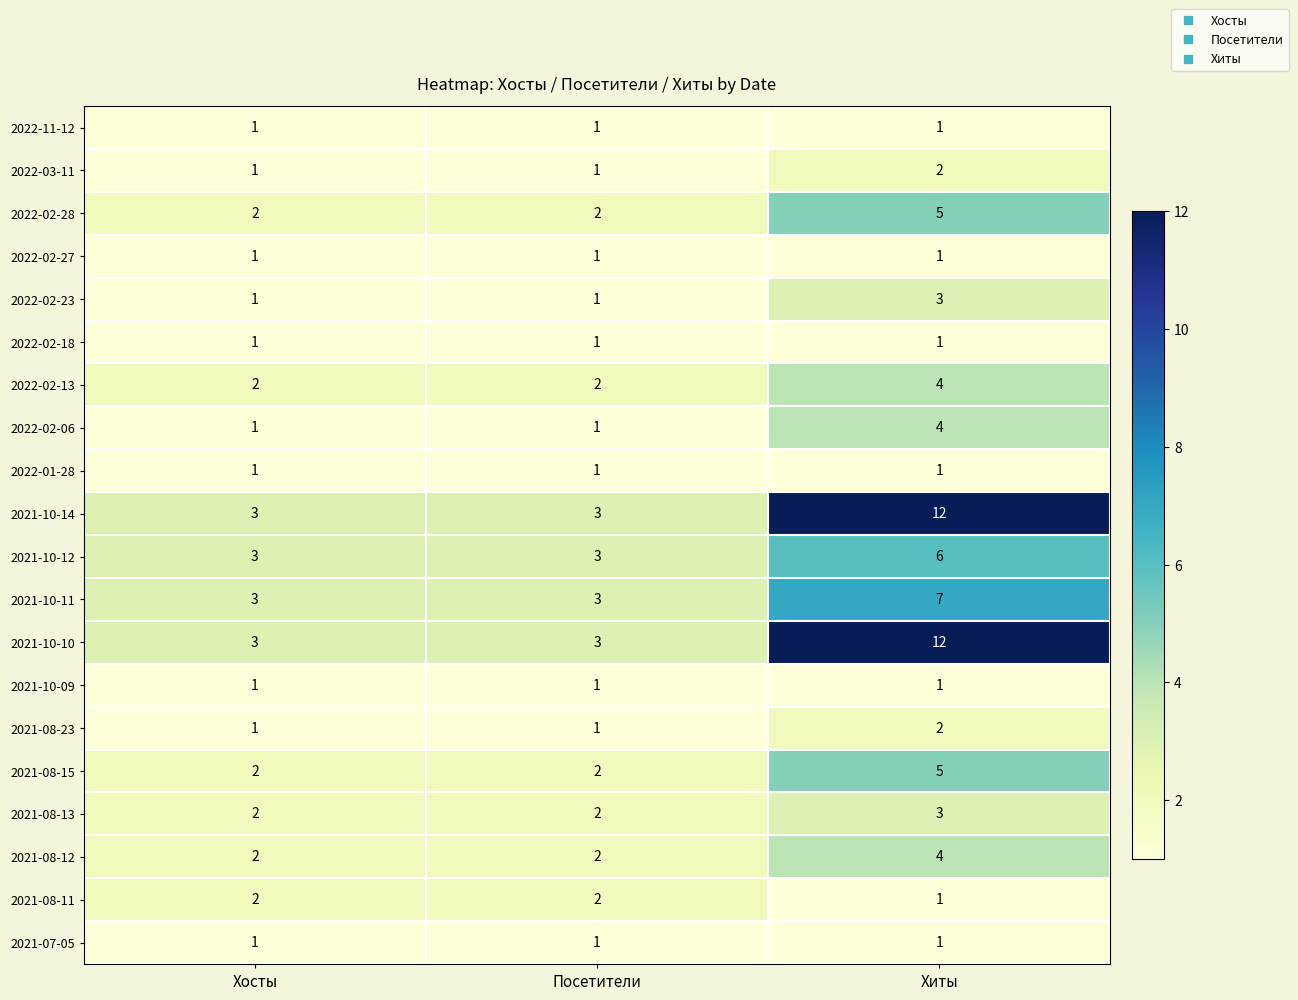

How many 2022-02-13 values are between 2 and 4?

3